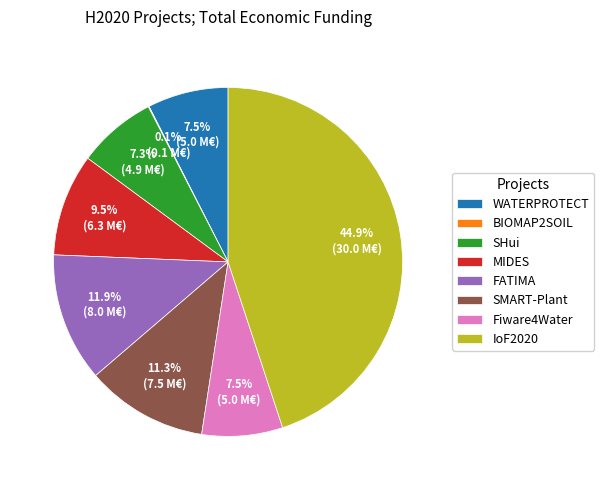

What portion of the pie excludes WATERPROTECT?

92.5%